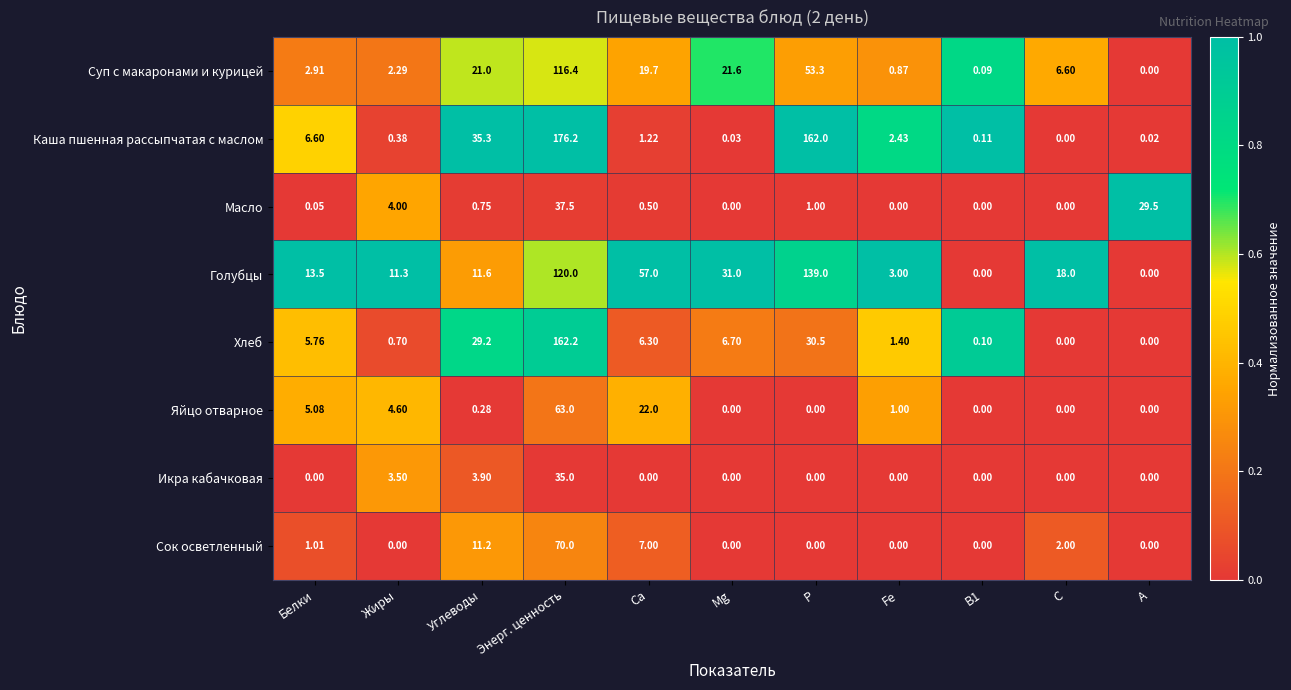

Which category has the highest value in the Голубцы series?

Р